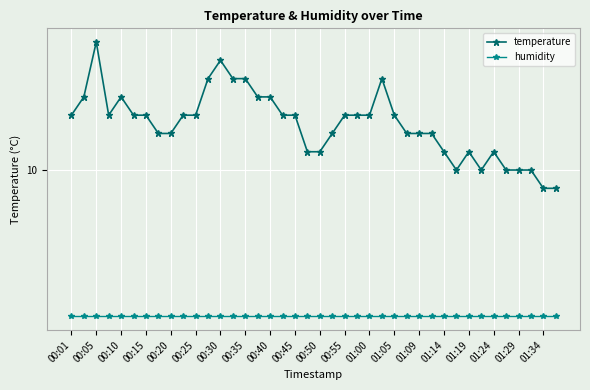

What are all the series names shown in the legend?

temperature, humidity